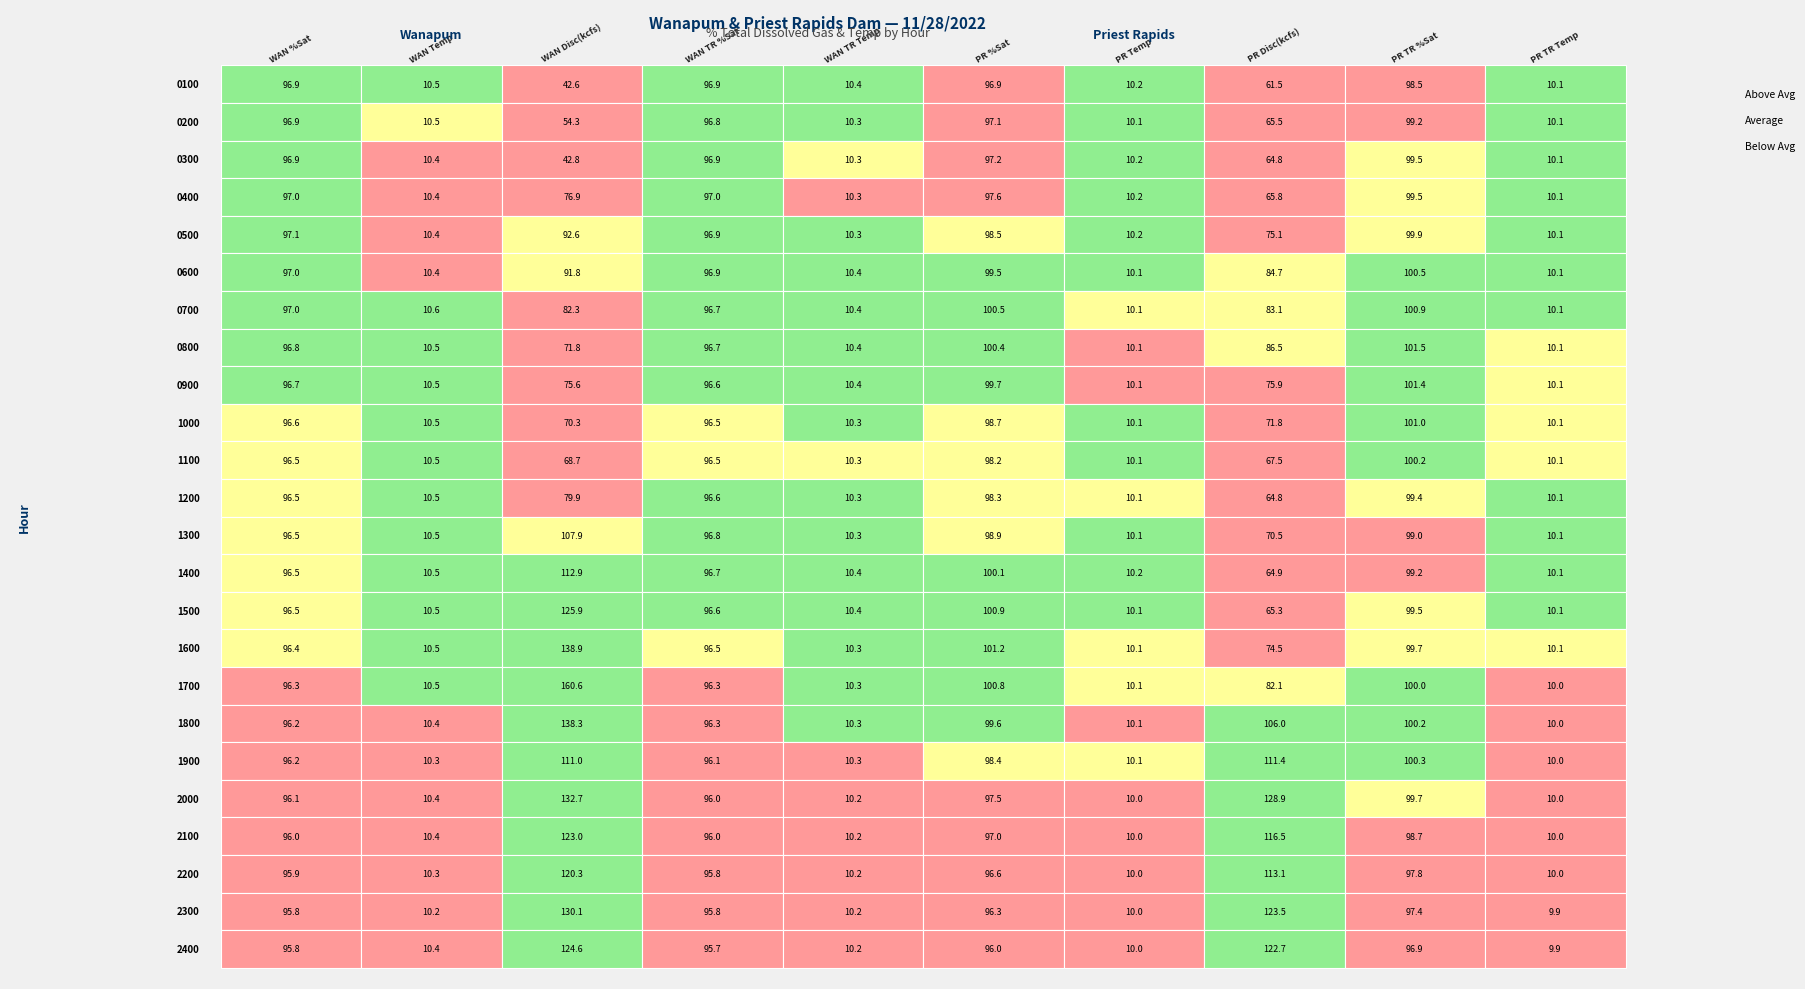

List the labels in order of 2100 value, smallest first.

9, 6, 4, 1, 0, 3, 5, 8, 7, 2